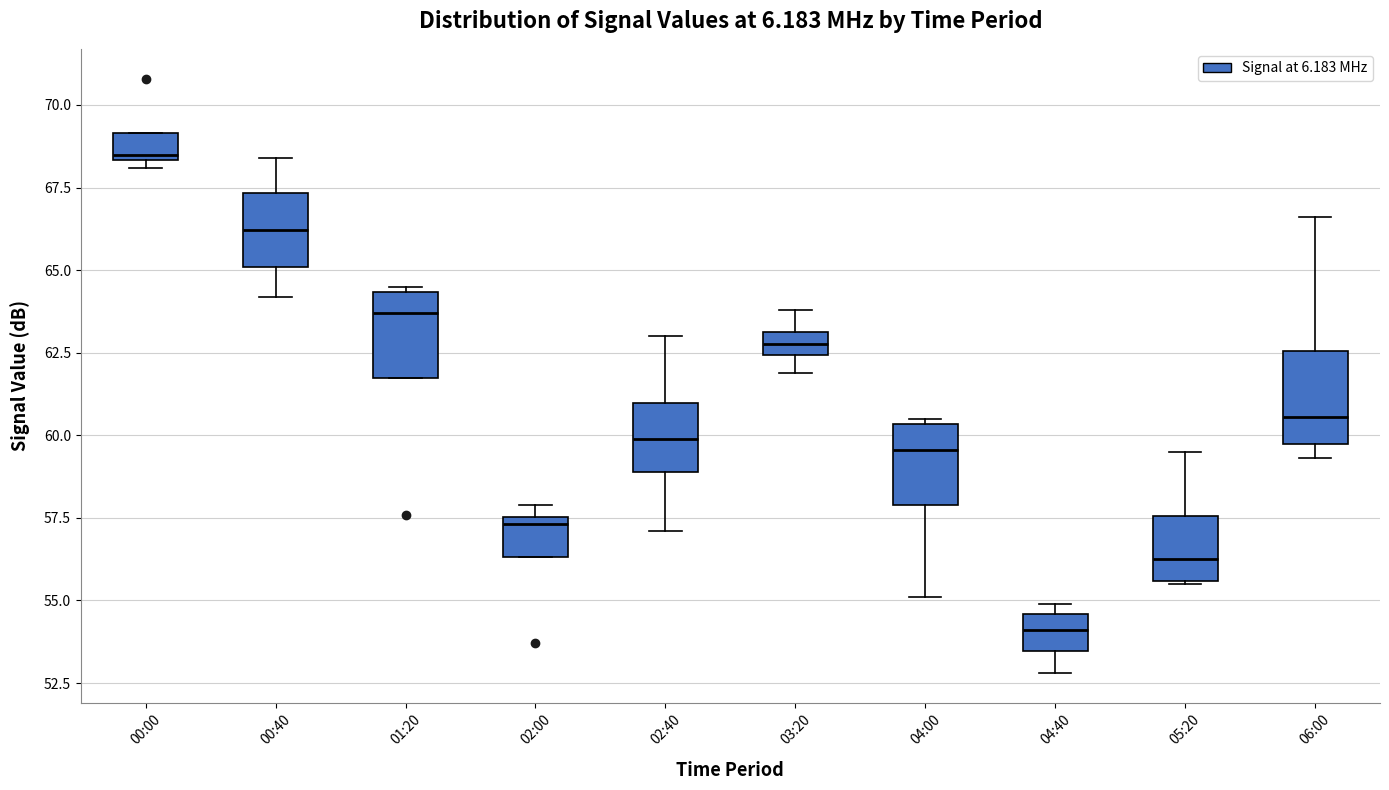

Where is the lower edge of the box for 06:00 on the y-axis? The values are not printed on the chart, so give them approximately, as read against the axis.

60.0